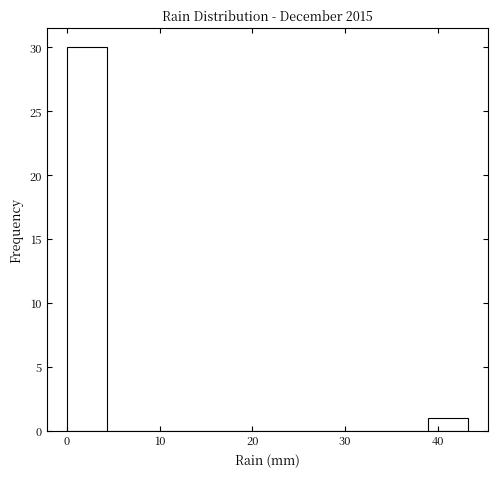

Over which range of the x-axis is the bar tallest?

0 to 4